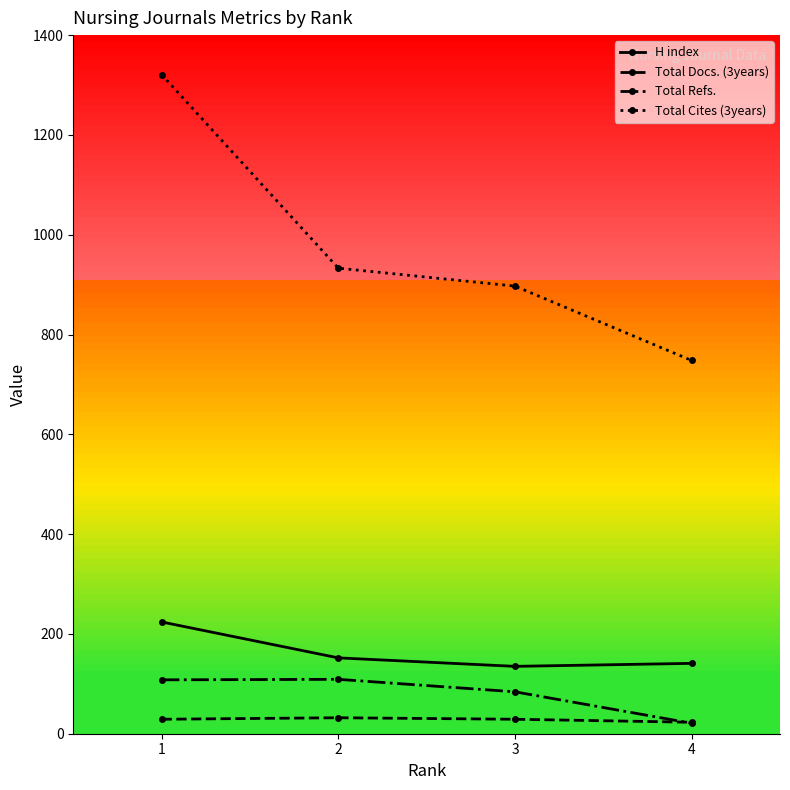

What is the minimum value for H index?

135